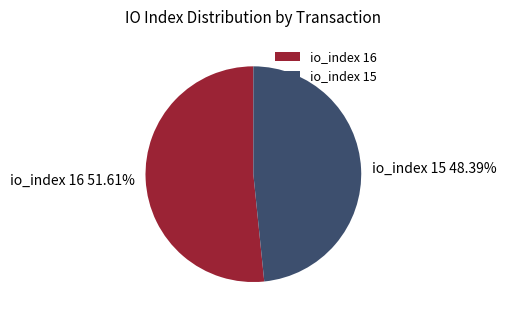

Which category accounts for the majority?

io_index 16